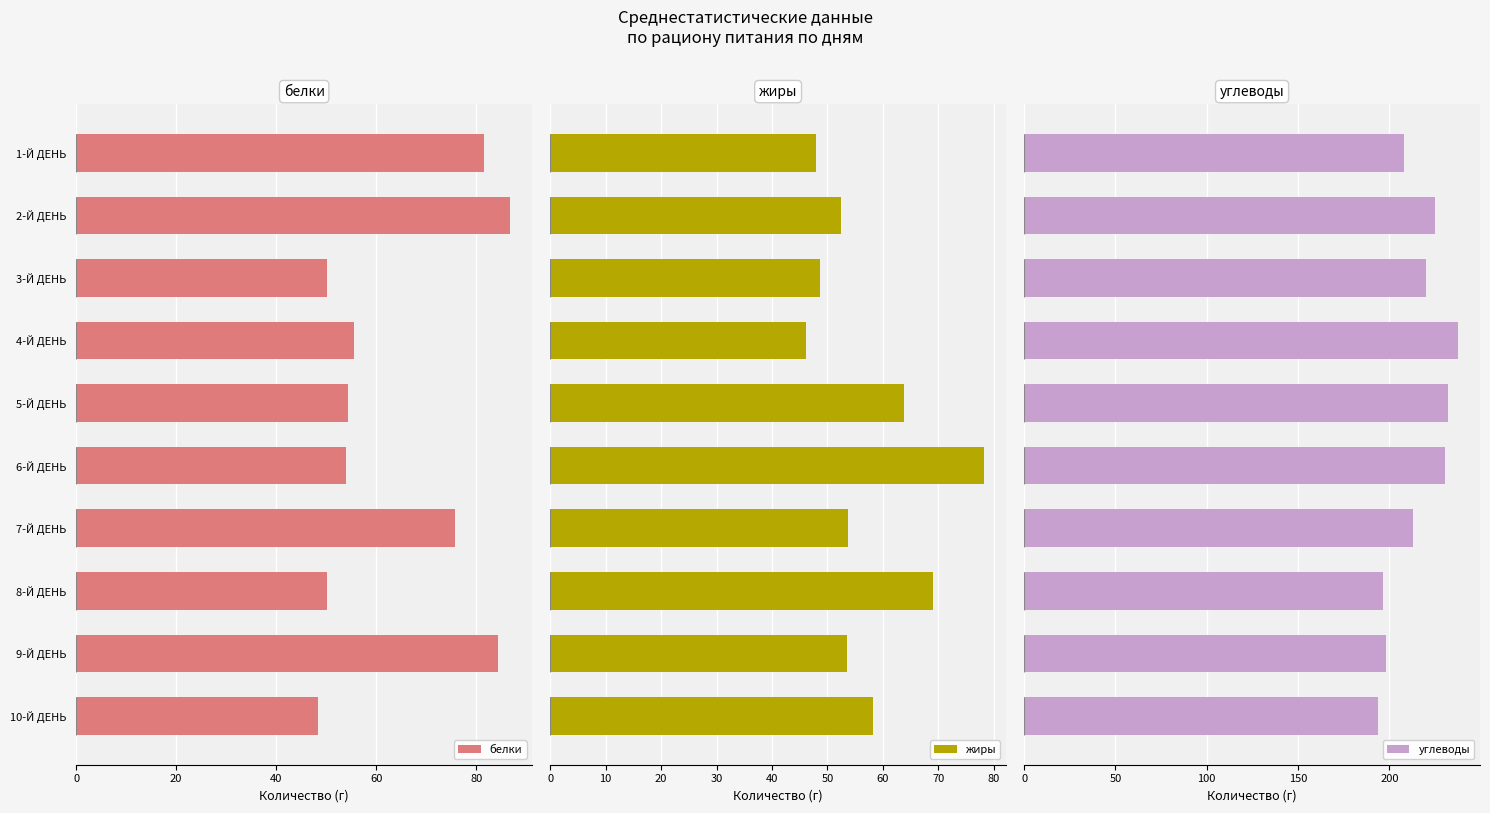

What is the difference between the maximum and second lowest values in the белки series?

36.7